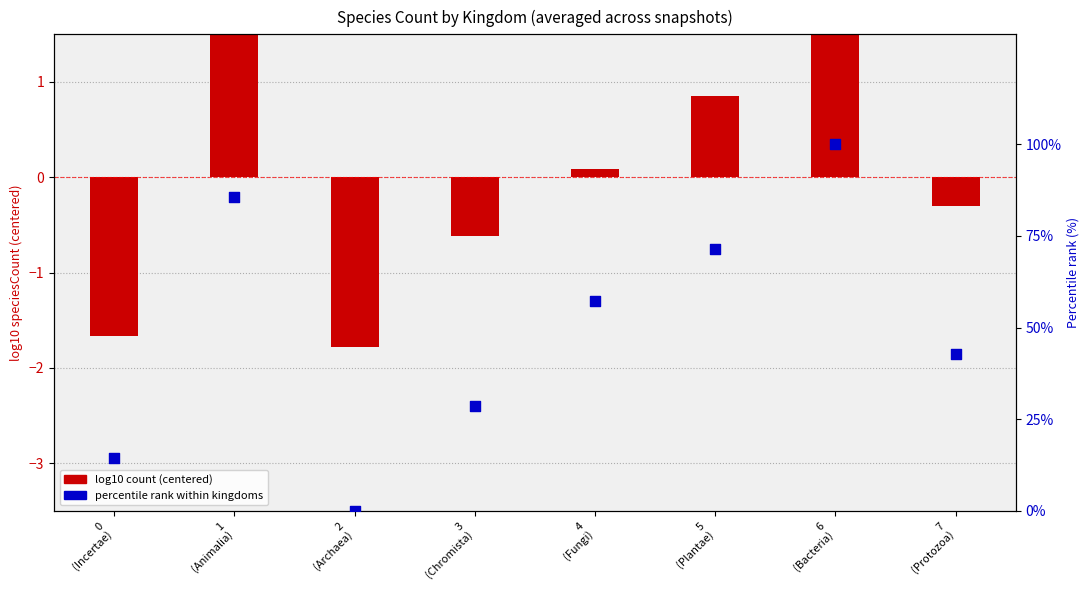

At how many categories does at least one series exceed 64?

3